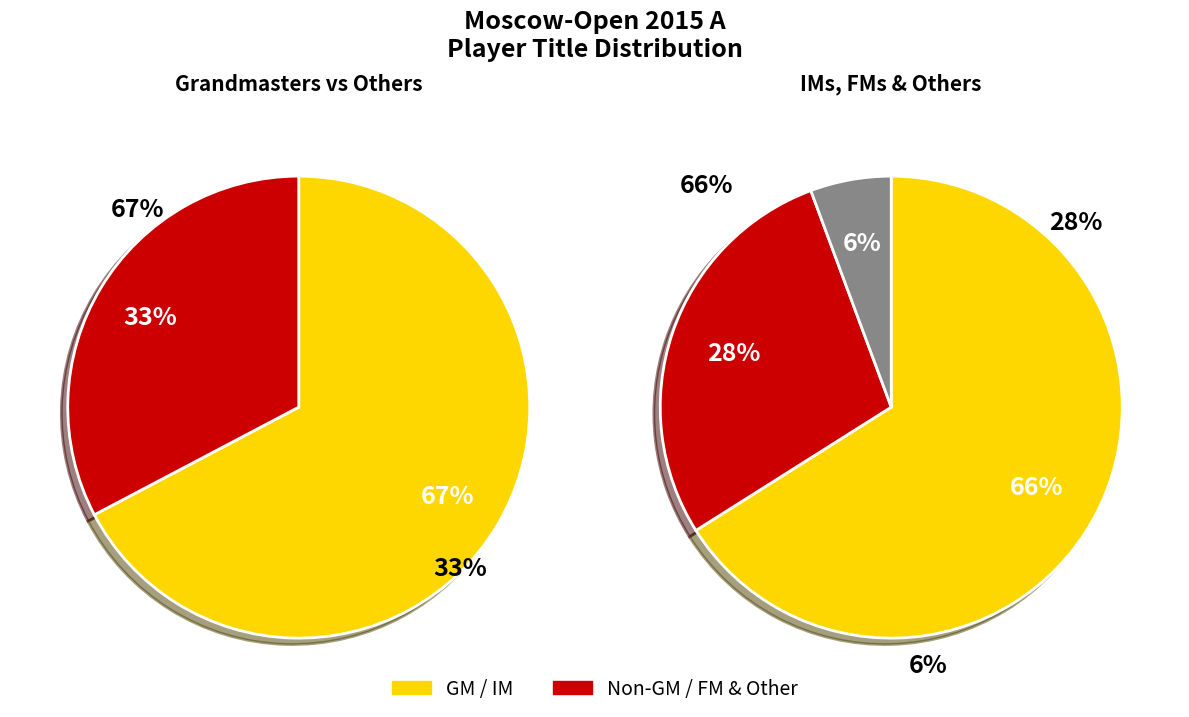

Is it true that IM is 34% of the pie?

False